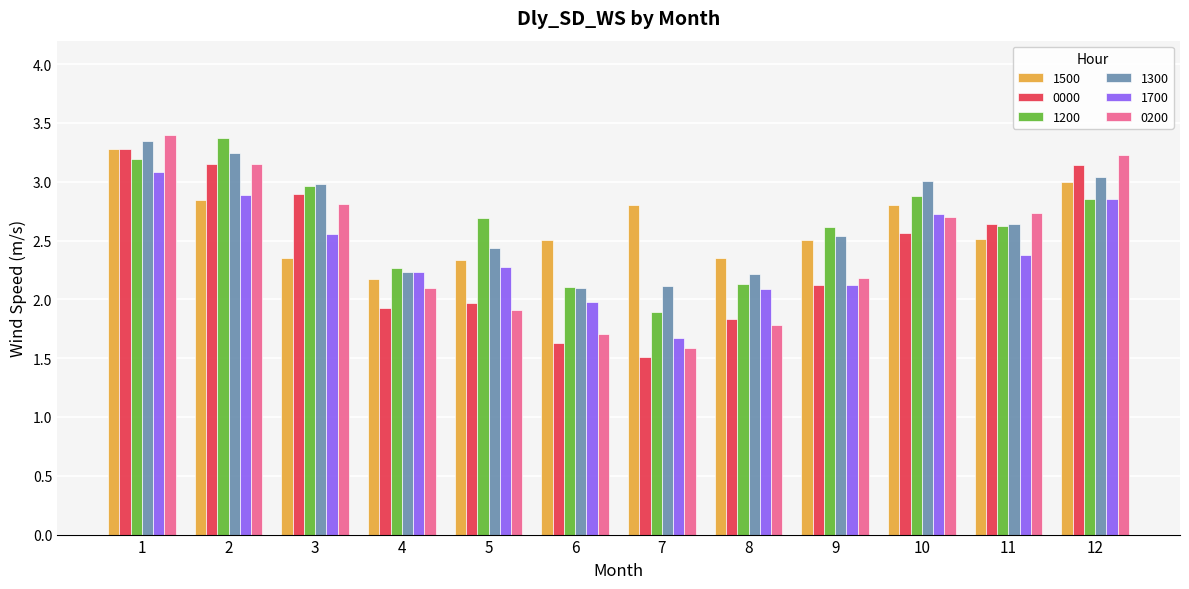

Between 1 and 11, which series saw the biggest shift?

1500